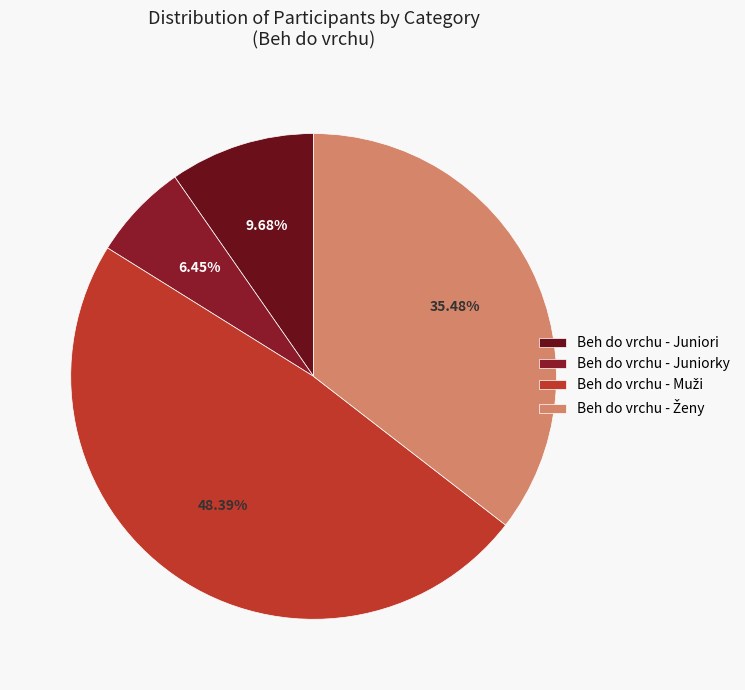

Count the number of slices in the pie.

4